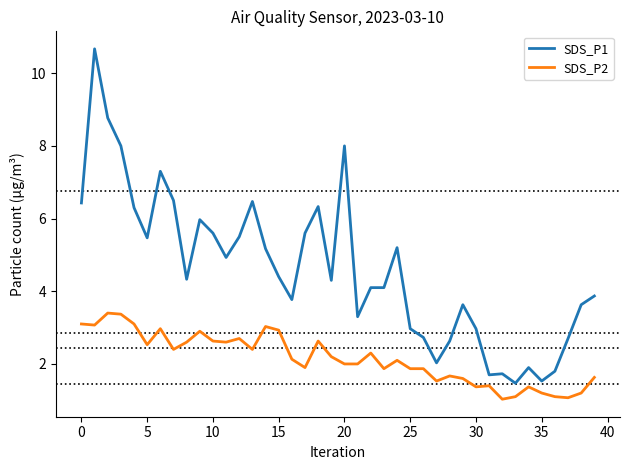

Which series has the largest range (max minus min)?

SDS_P1